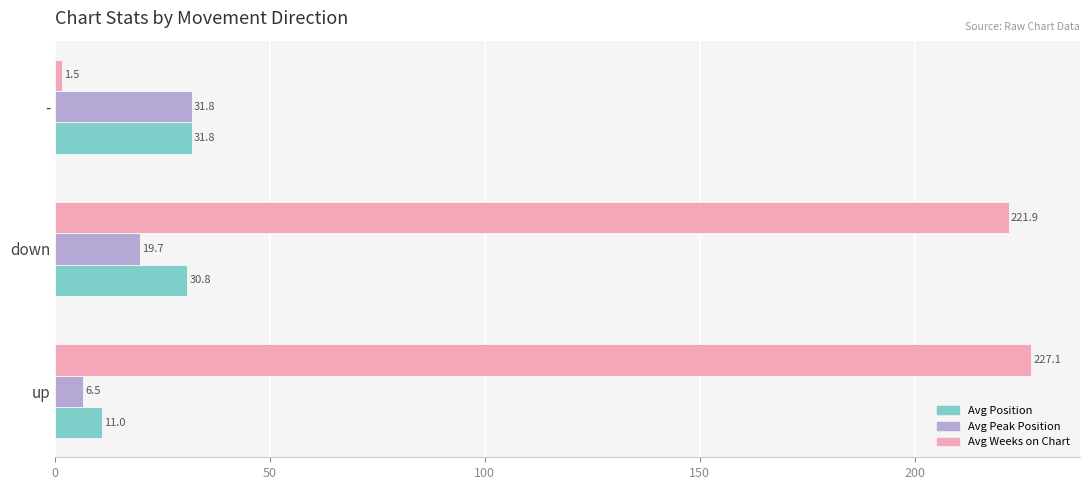

At which label is Avg Position closest to 21?

down